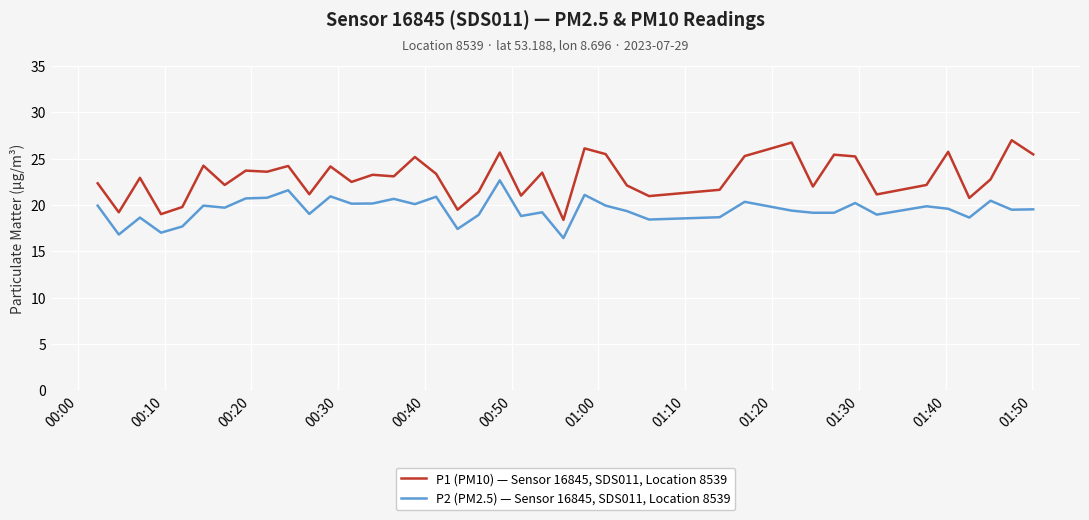

Rank the series by their maximum value, from highest to lowest.

P1 (PM10) — Sensor 16845, SDS011, Location 8539, P2 (PM2.5) — Sensor 16845, SDS011, Location 8539